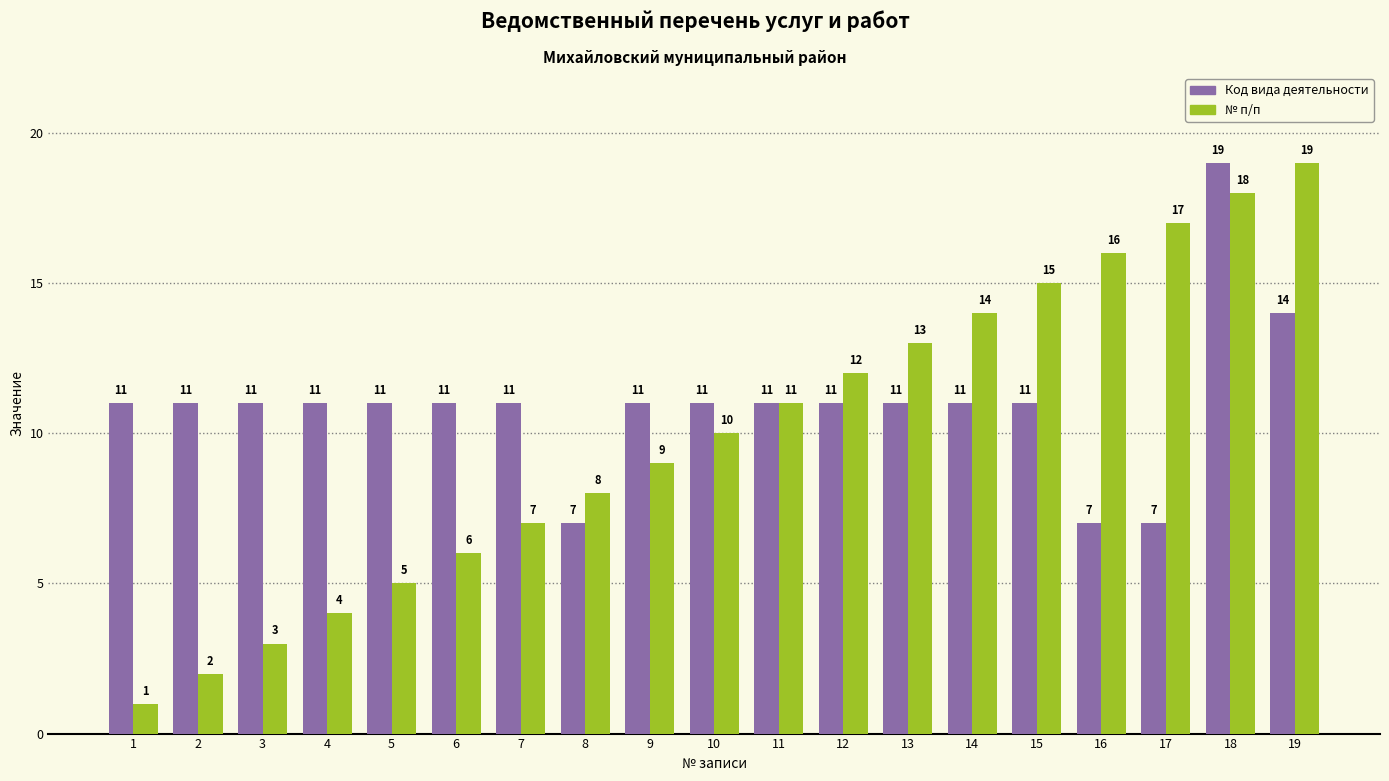

Between 2 and 17, which series saw the biggest shift?

№ п/п